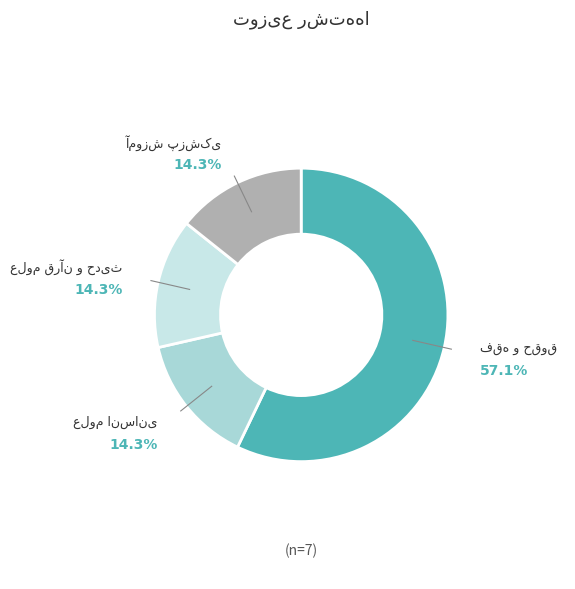

Is there a majority slice in this chart?

Yes